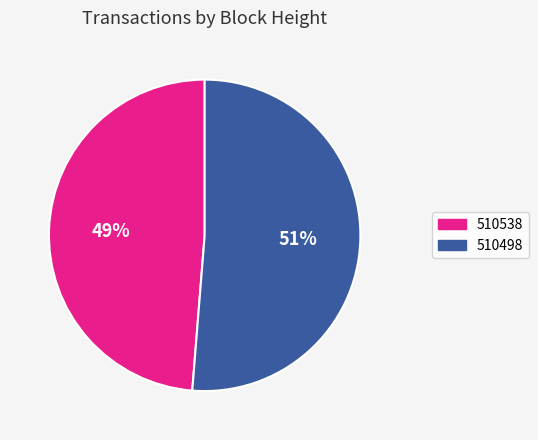

Which category accounts for the majority?

510498